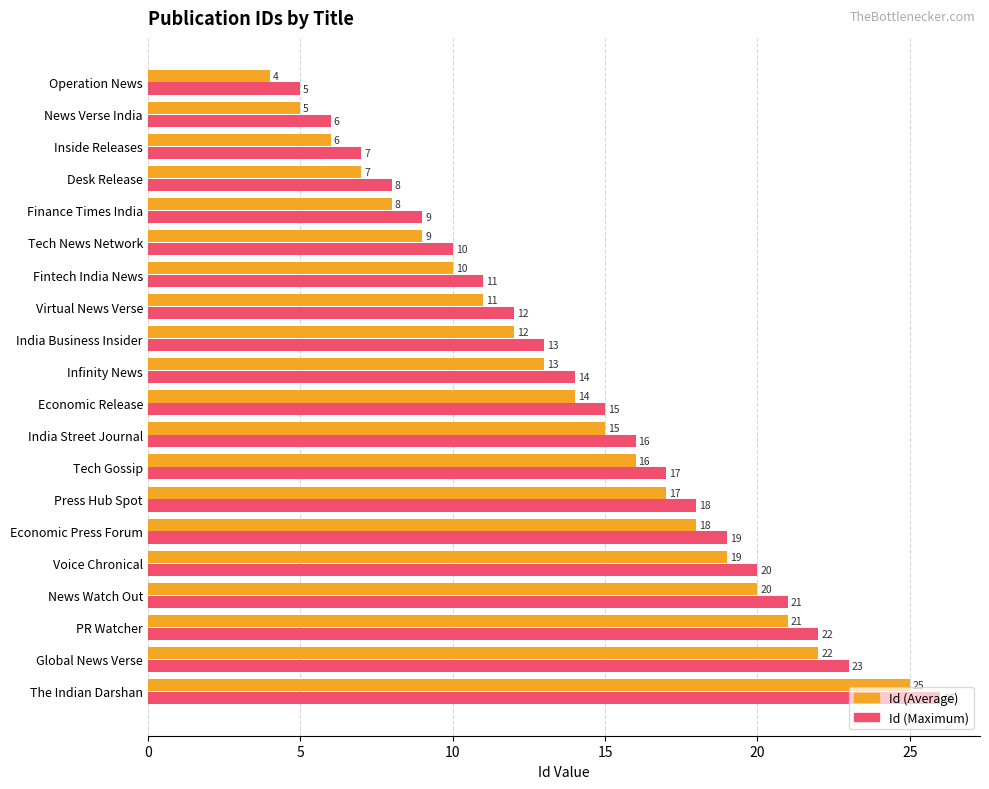

What is the difference between the maximum and minimum values in the Id (Average) series?

21